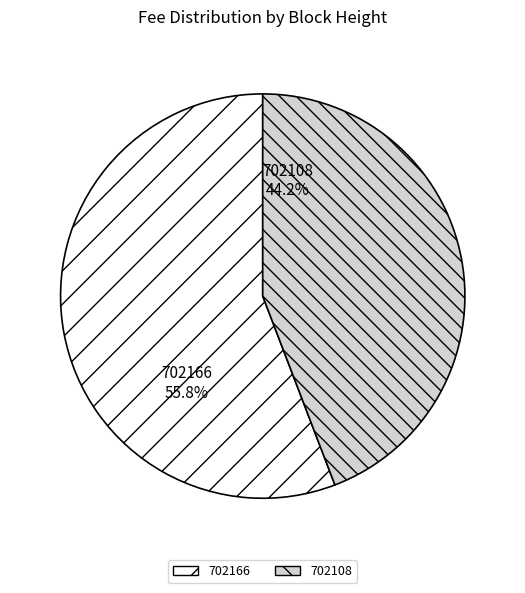

Which category has the smallest portion of the pie?

702108